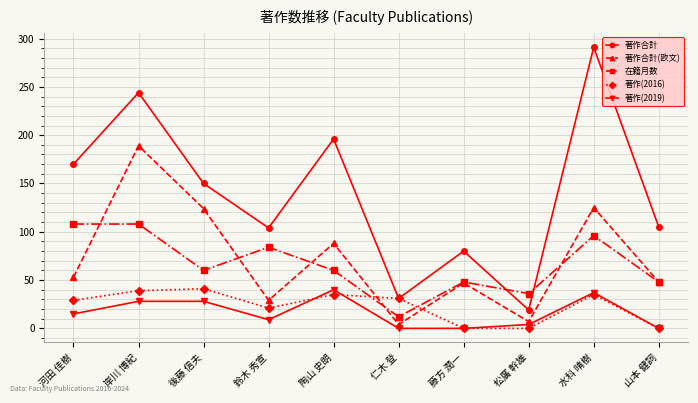

What is the lowest value of the 在籍月数 series?

12